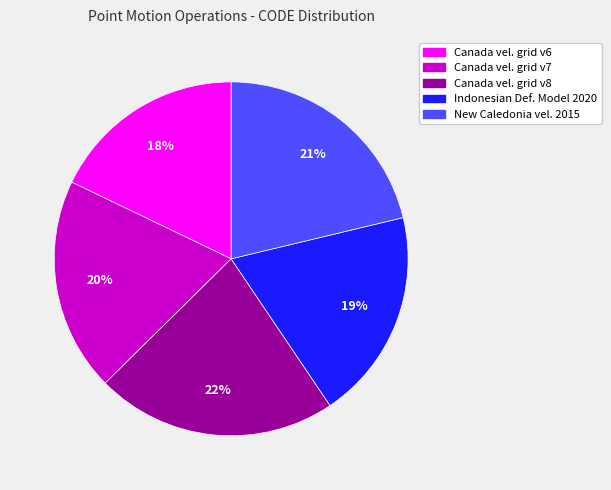

To the nearest percent, what is the difference between the largest and smallest slice percentages?

4%